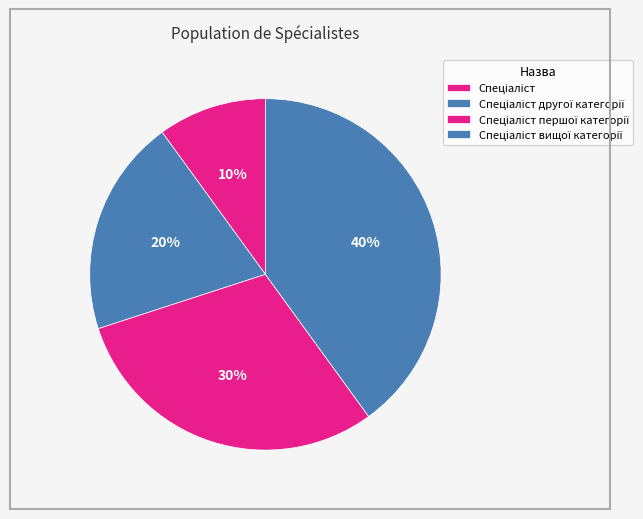

How many slices are in this pie chart?

4